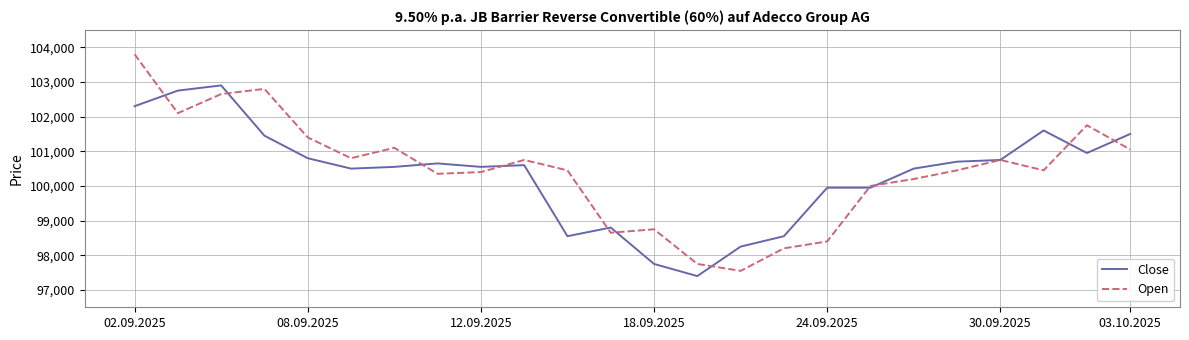

Which series has the widest spread of values?

Open